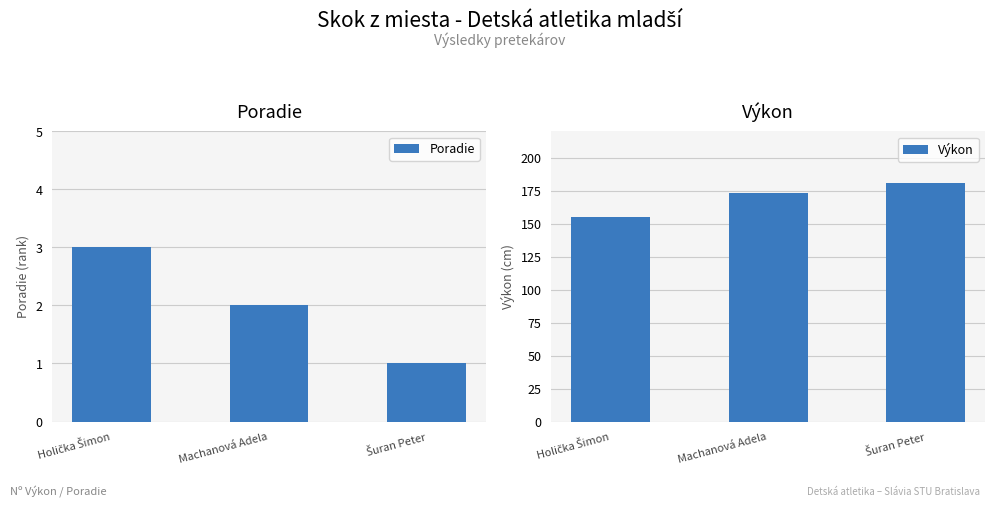

Rank the categories by Výkon value from highest to lowest.

Šuran Peter, Machanová Adela, Holička Šimon